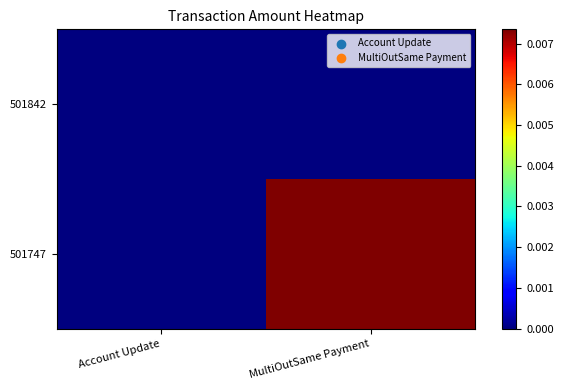

At which category is the sum across all series the highest?

MultiOutSame Payment